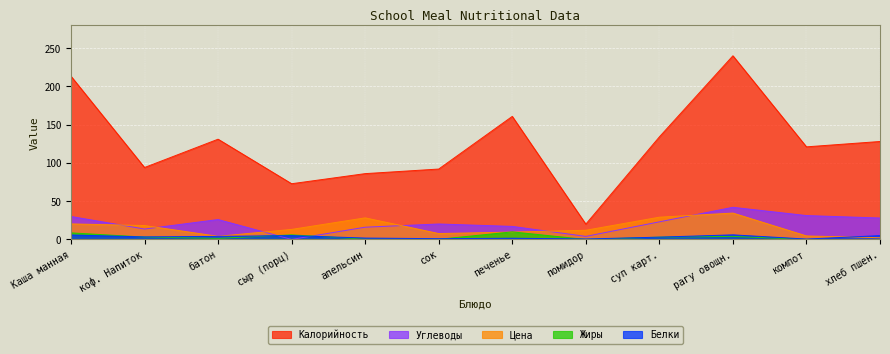

Is it true that Жиры equals 3.1 at Каша манная?

False